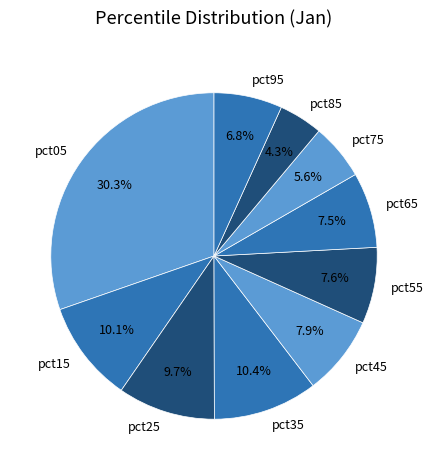

Is it true that pct15 is 10% of the pie?

True